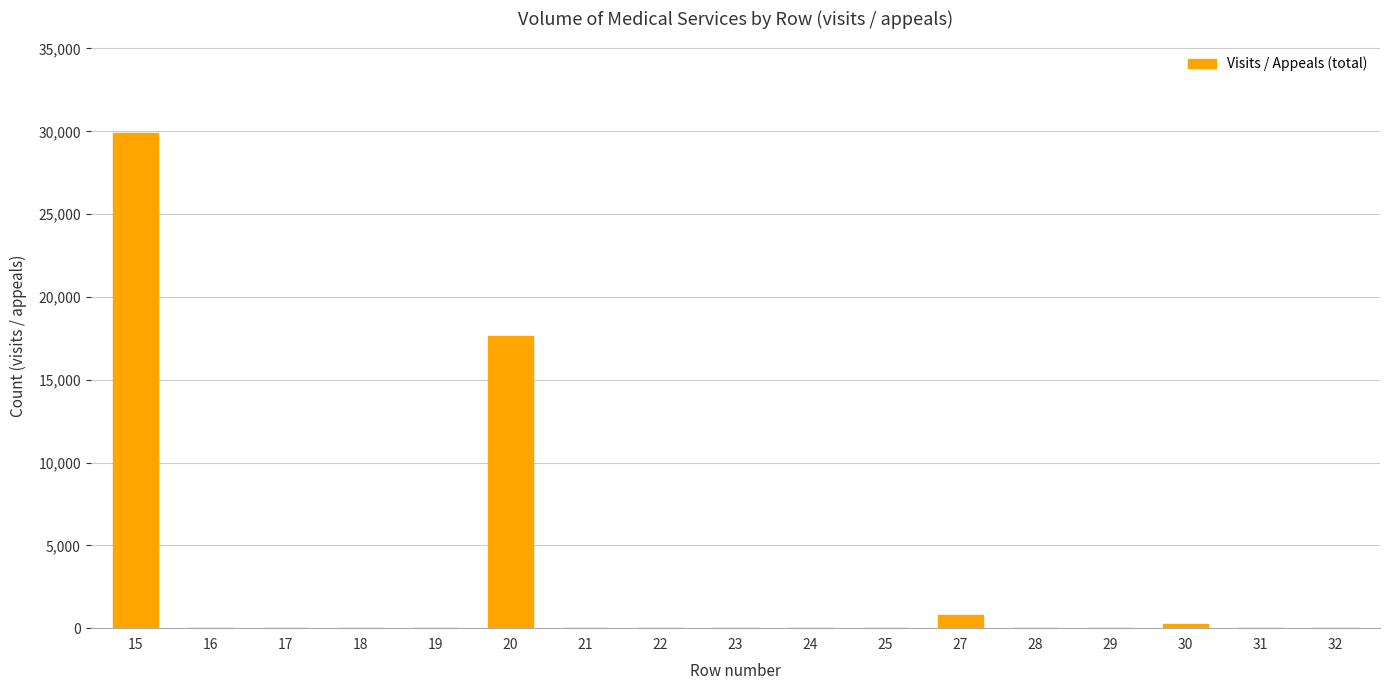

Reading left to right, extract all data points from this chart.

15=29884	16=0	17=0	18=0	19=0	20=17614	21=0	22=0	23=0	24=0	25=0	27=801	28=0	29=0	30=240	31=0	32=0